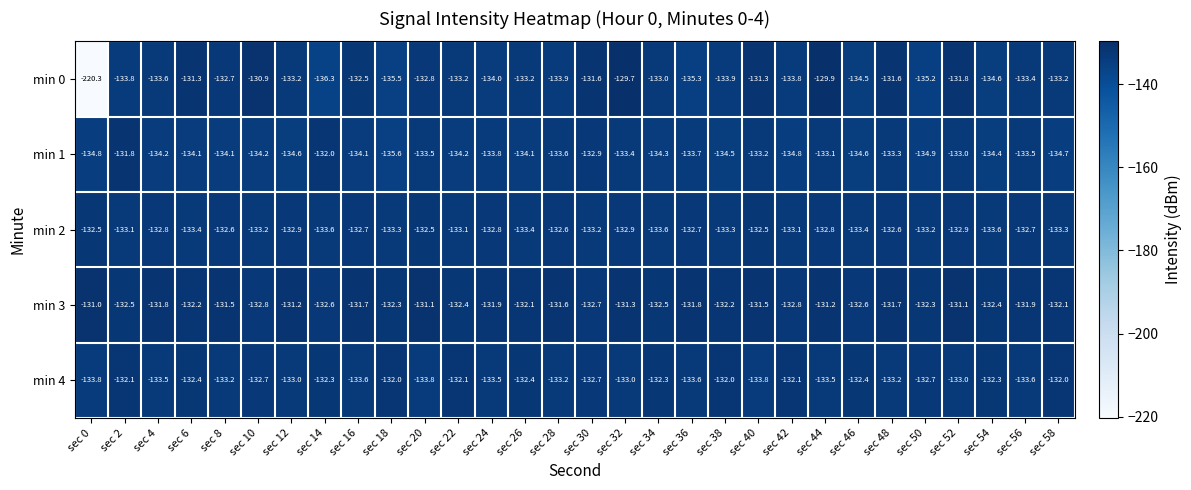

The min 4 series shows -33.8 at sec 14. True or false?

False